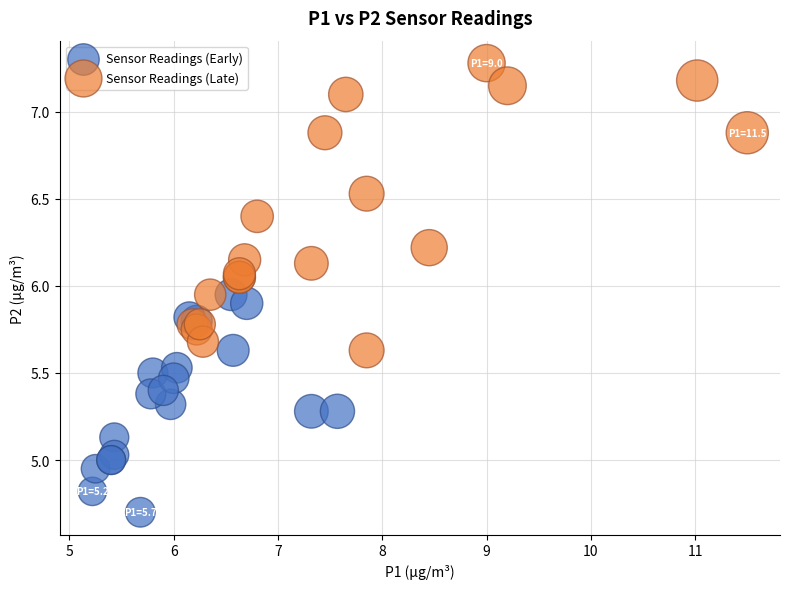

What are all the series names shown in the legend?

Sensor Readings (Early), Sensor Readings (Late)